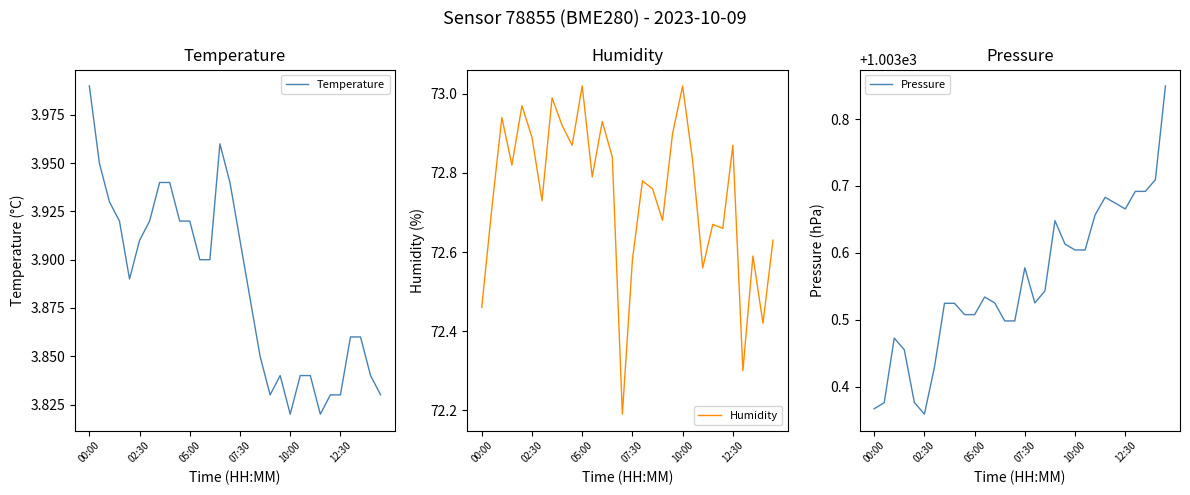

True or false: Humidity has a value of 95.5 at 22.

False